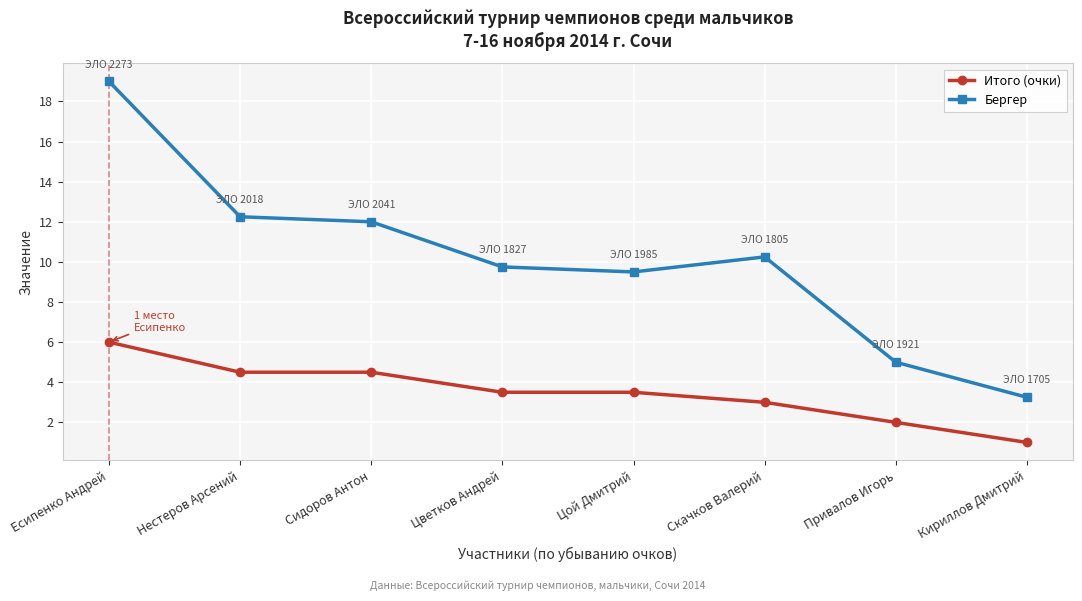

Which category has the lowest value in the Бергер series?

Кириллов Дмитрий